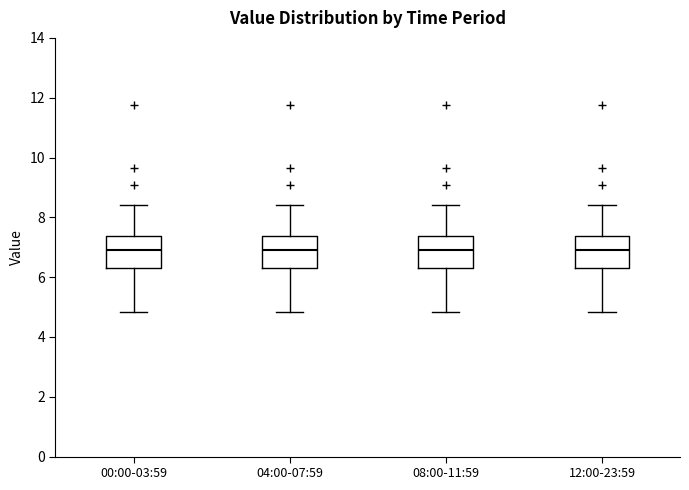

Reading left to right, read every box against the y-axis: the position of its median line, the range the box covers, and the ends of its whiskers. The values are not printed on the chart, so give them approximately, as read against the axis.

00:00-03:59: median 7.0, box 6.4 to 7.4, whiskers 4.8 to 8.4
04:00-07:59: median 7.0, box 6.4 to 7.4, whiskers 4.8 to 8.4
08:00-11:59: median 7.0, box 6.4 to 7.4, whiskers 4.8 to 8.4
12:00-23:59: median 7.0, box 6.4 to 7.4, whiskers 4.8 to 8.4